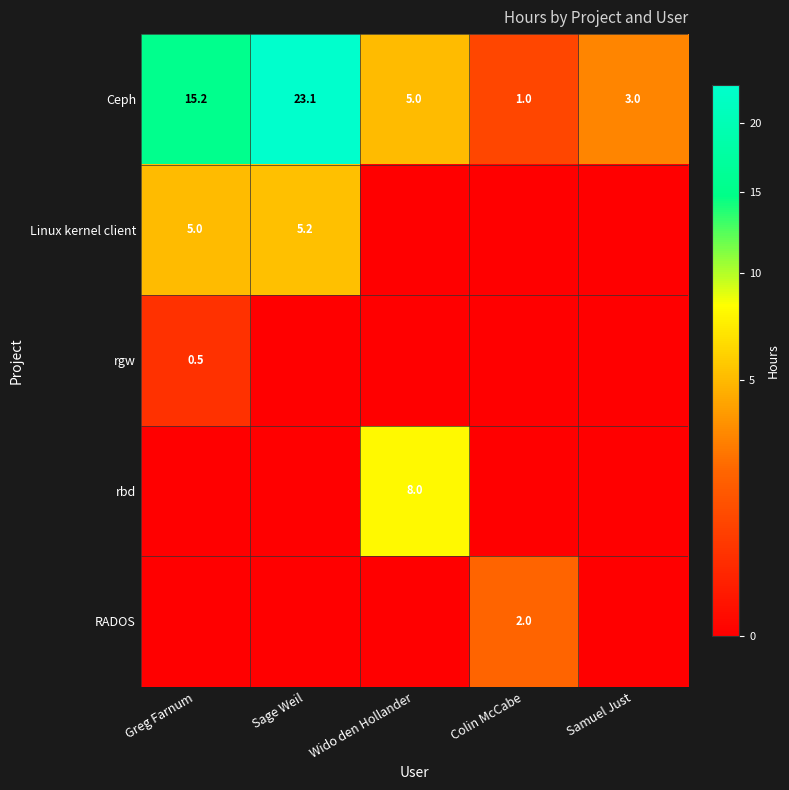

Is it true that RADOS equals 2.0 at Colin McCabe?

True